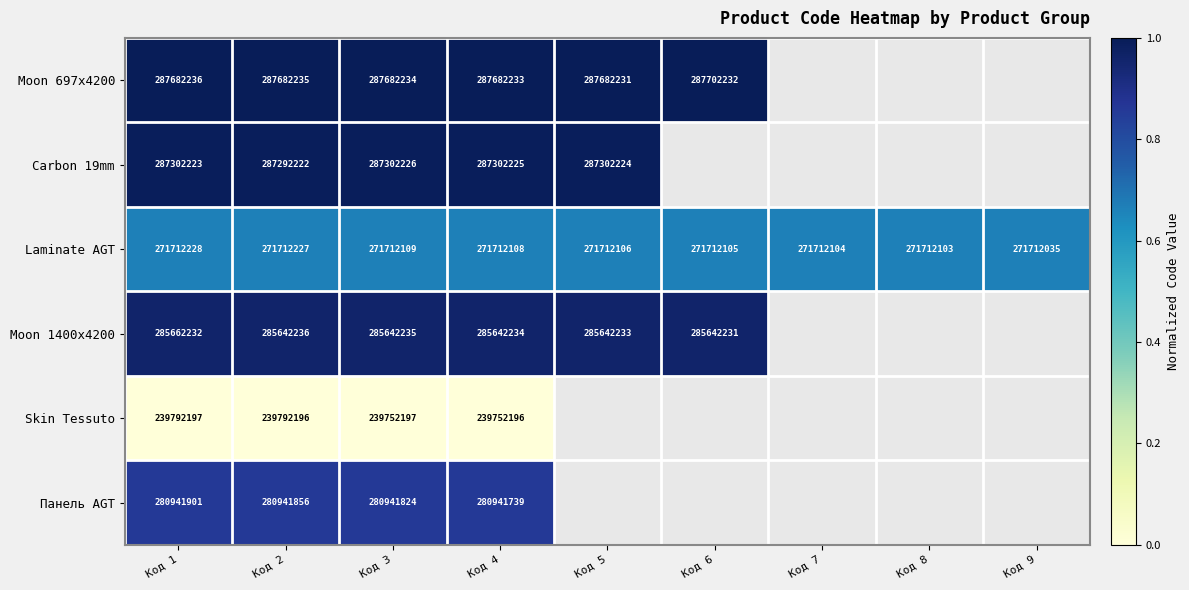

What is the average value of the Laminate AGT series?

0.7